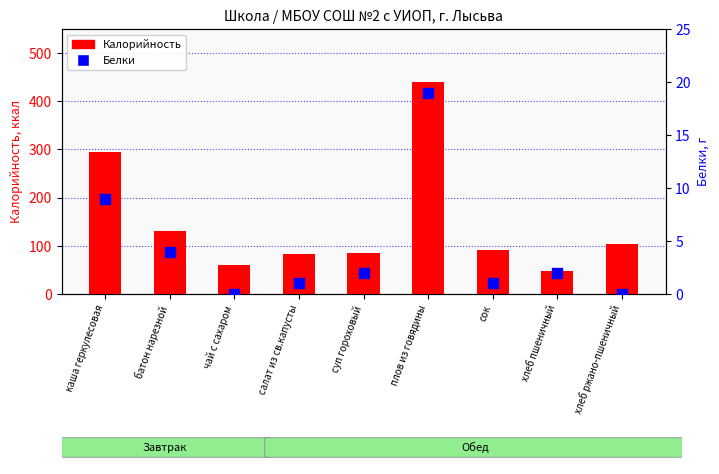

What is the total value across all series at хлеб пшеничный?

49